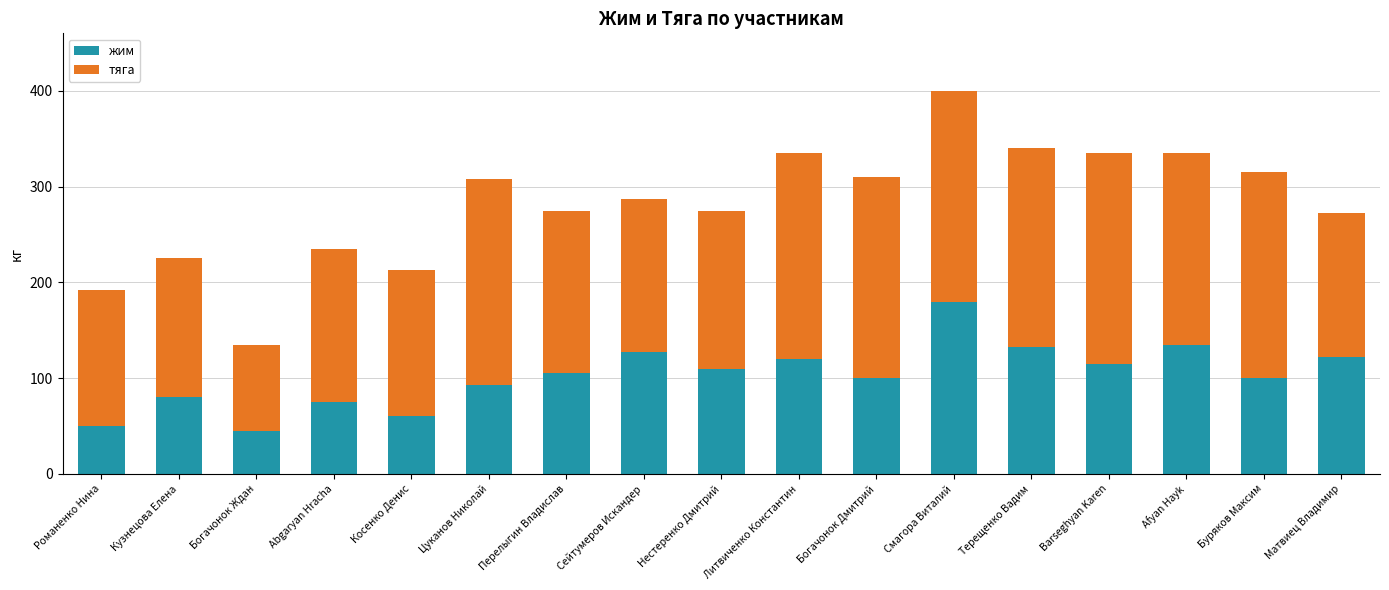

The жим series shows 63.9 at Богачонок Ждан. True or false?

False